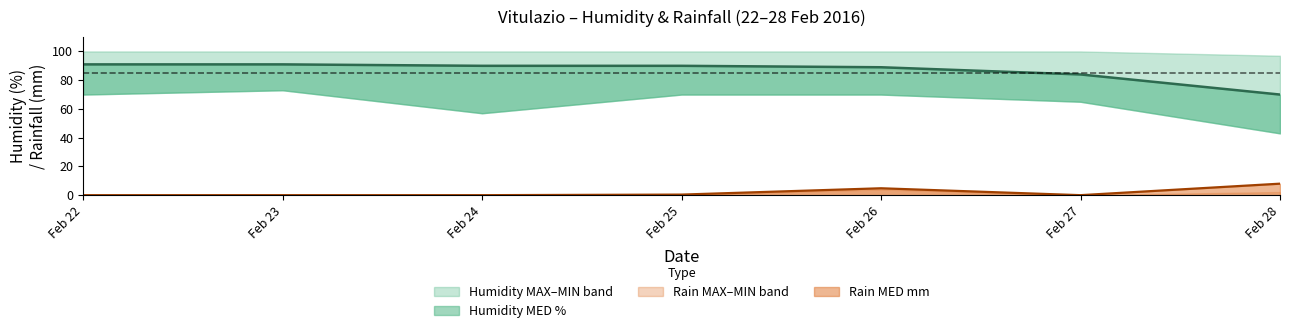

Is the value of Rain MIN mm at 2016-02-27 greater than the value of Humidity MED % at 2016-02-25?

No